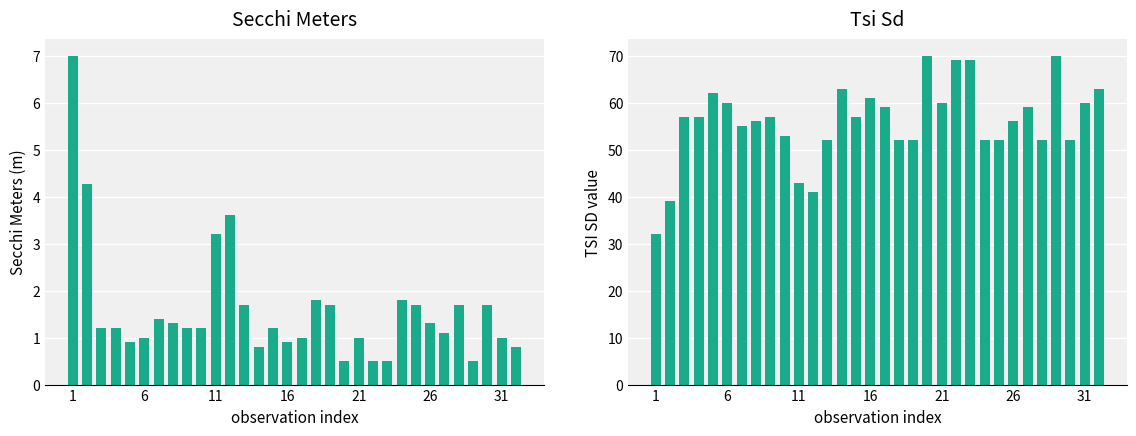

The value of Secchi Meters at 6 is 1.7. True or false?

False